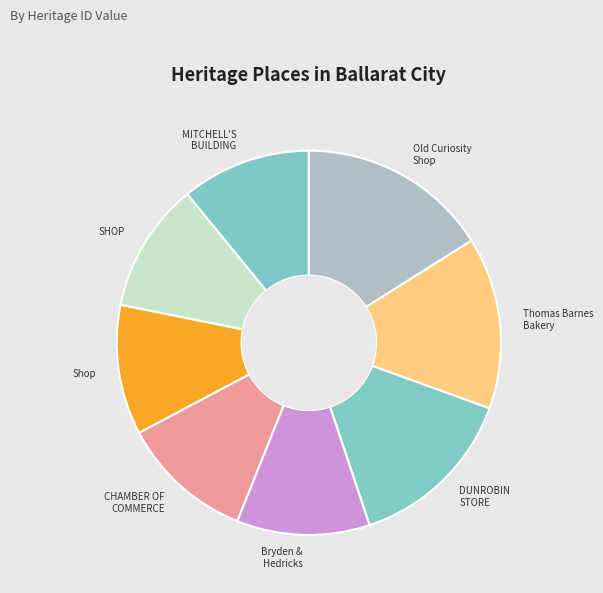

Is there any slice that represents more than half of the pie?

No